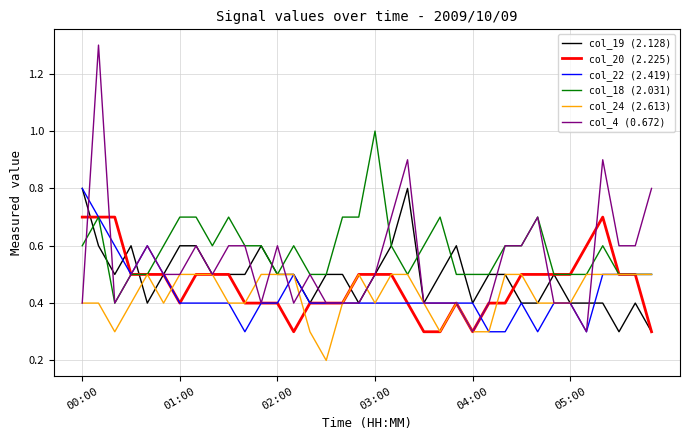

Which series has the largest range (max minus min)?

col_4 (0.672)